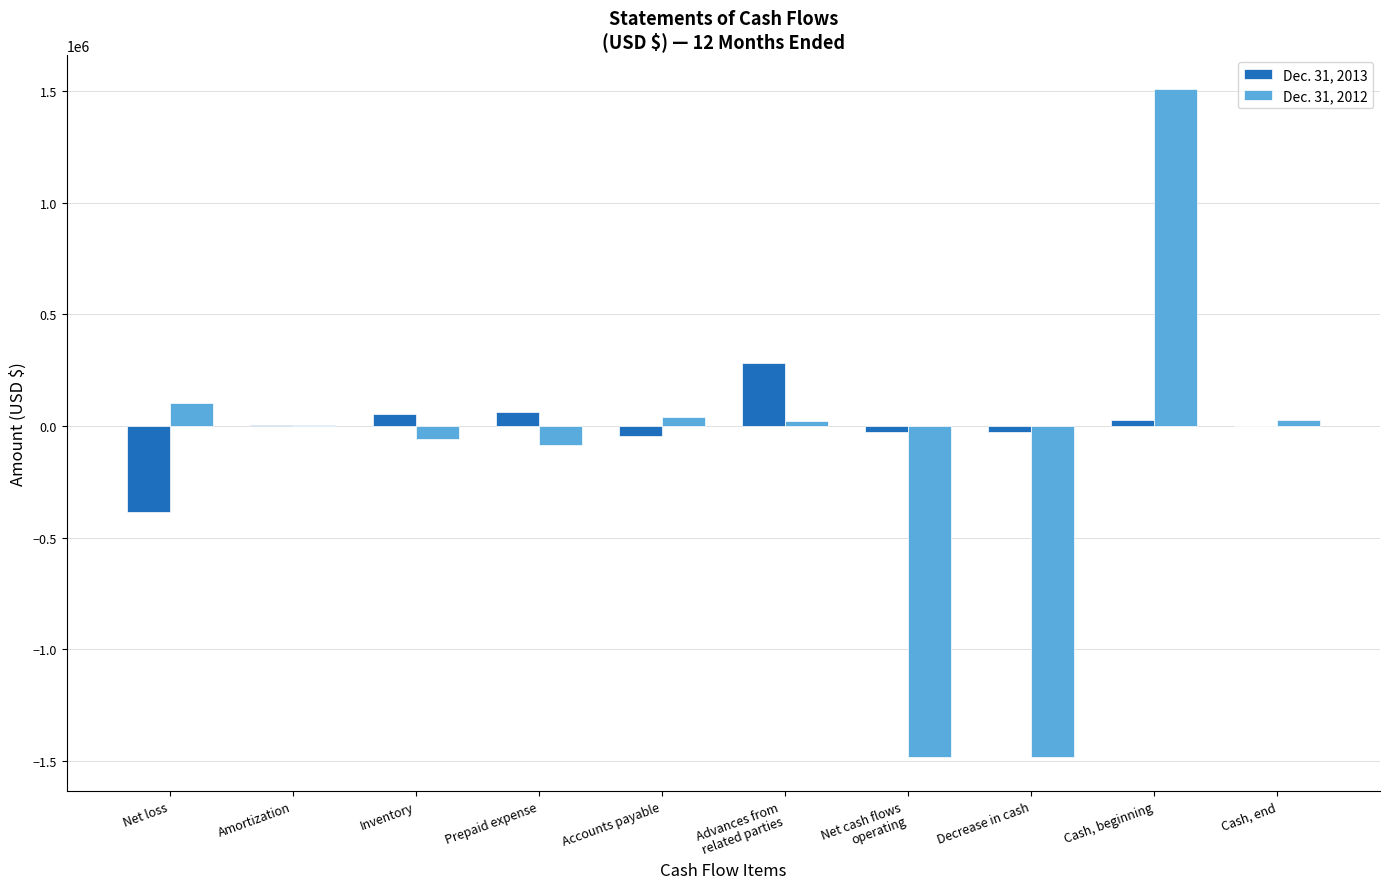

Which label corresponds to the largest value in the chart?

Cash, beginning